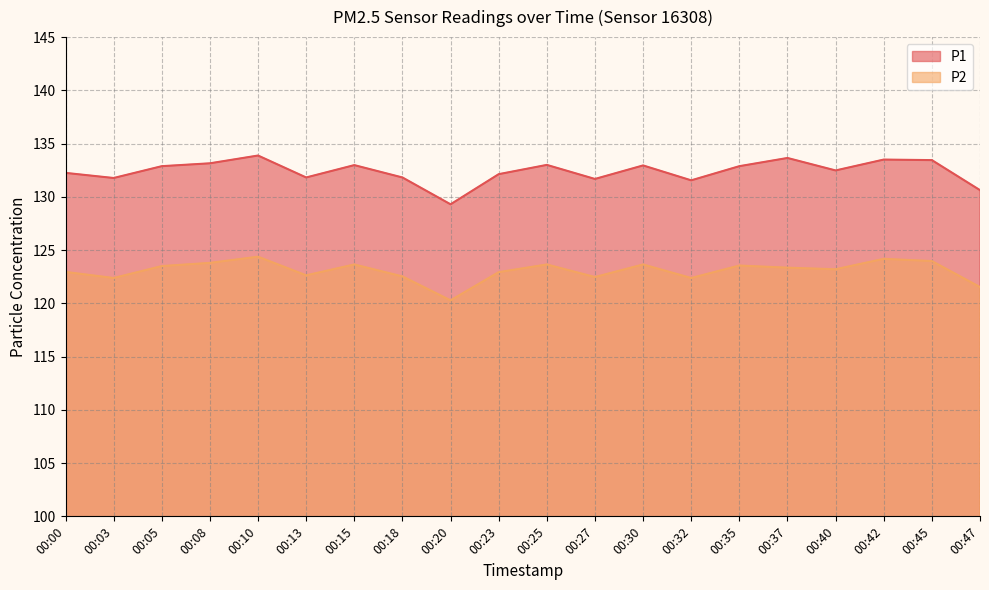

In P2, how many points are higher than both neighbors (excluding endpoints)?

6